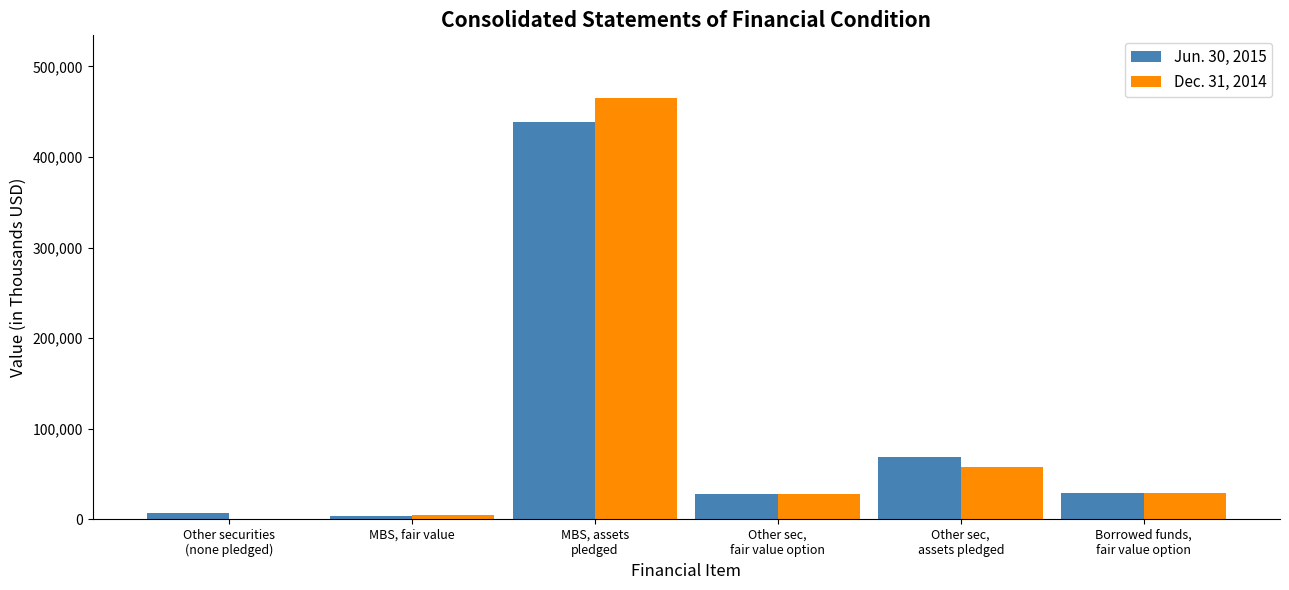

What is the difference between the Jun. 30, 2015 values at Other sec,
assets pledged and MBS, fair value?

64479